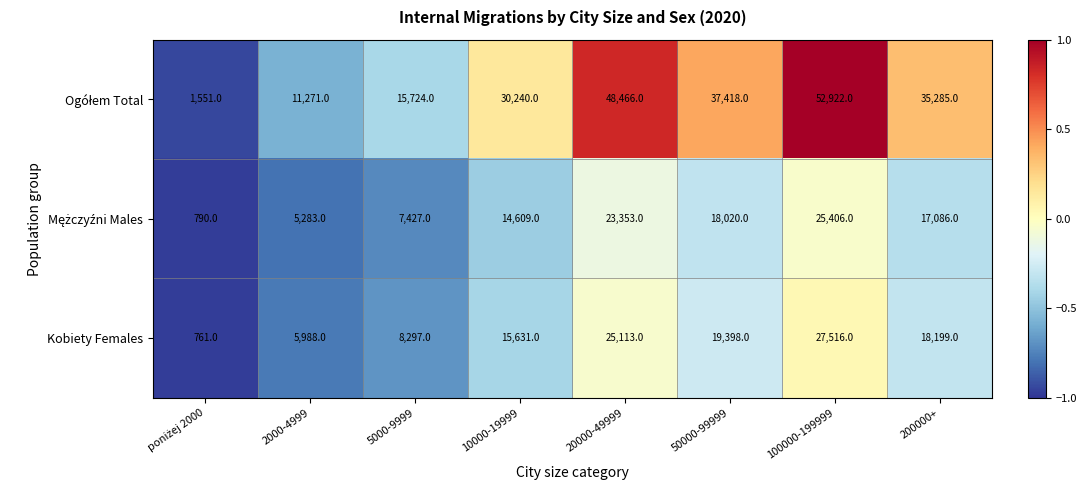

The Kobiety Females series shows 27803 at 50000-99999. True or false?

False